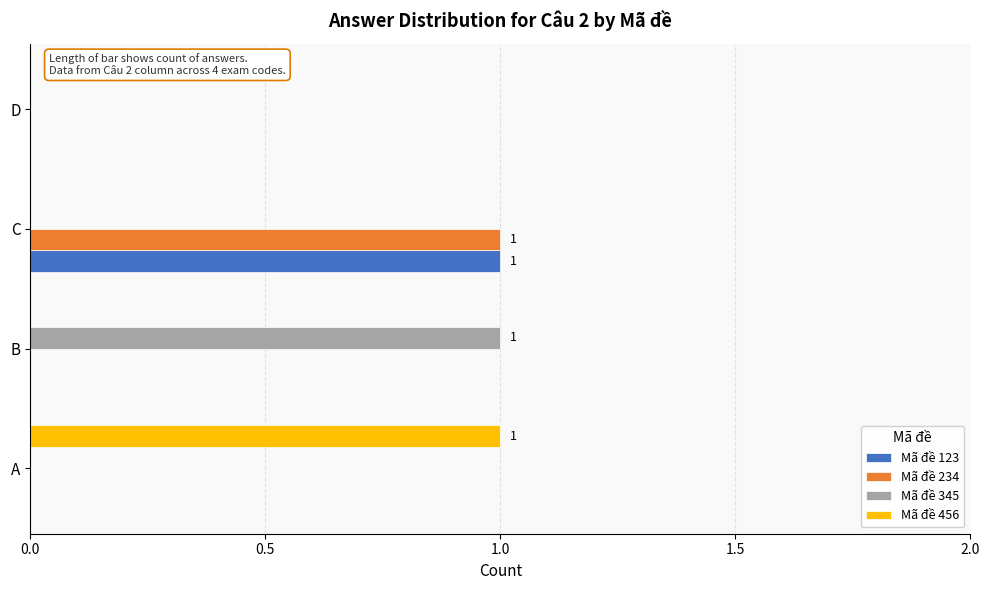

Which category has the highest value in the Mã đề 345 series?

B